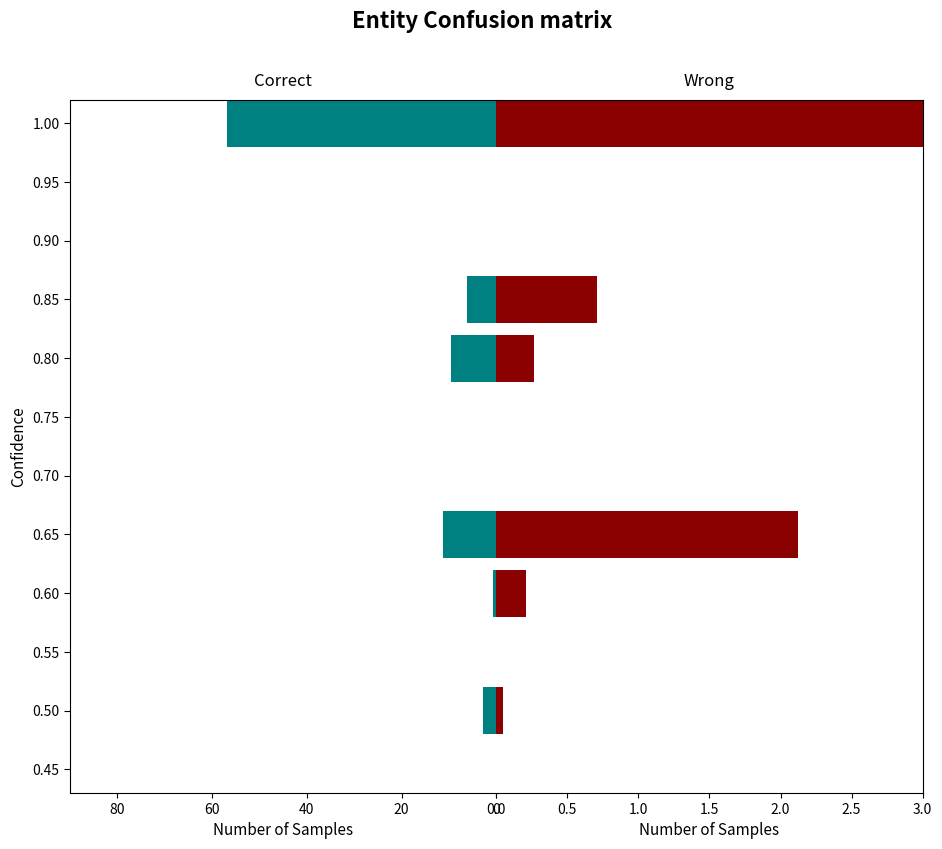

How many bars are there in each group?

2